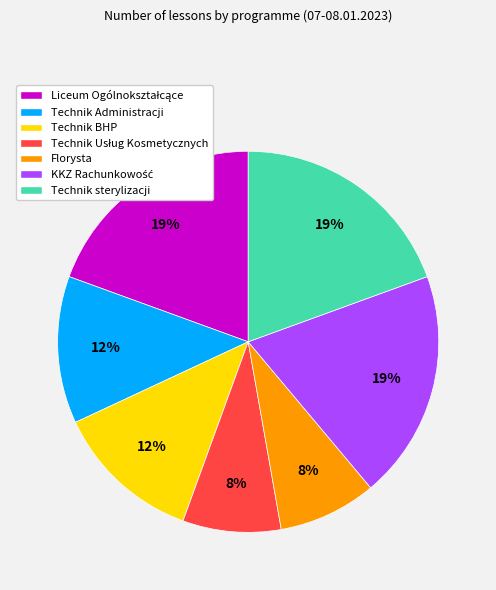

True or false: Technik Administracji accounts for 12% of the total.

True